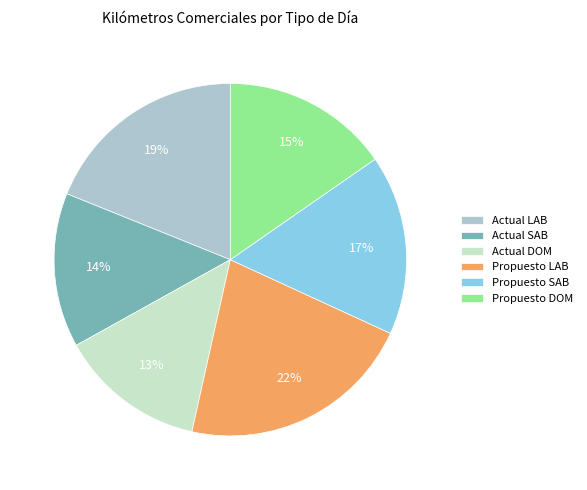

Is it true that Propuesto LAB is 7% of the pie?

False